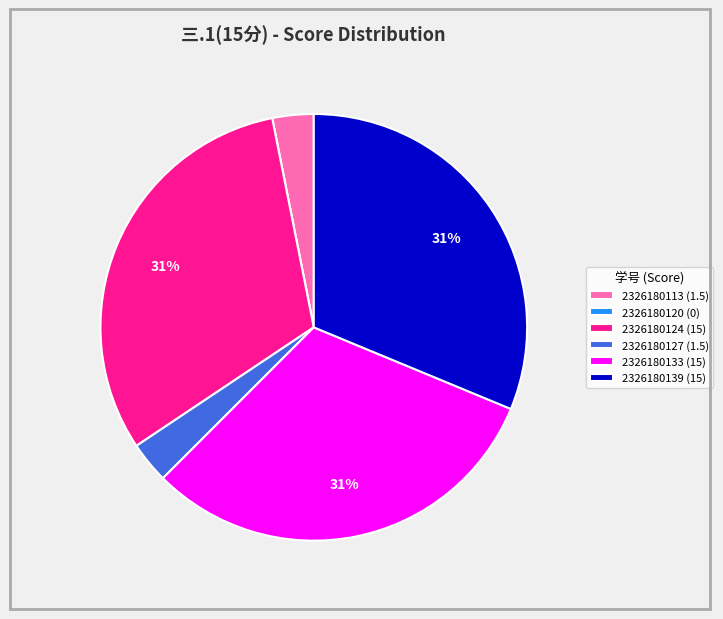

Is the sum of 2326180124 and 2326180139 greater than half?

Yes